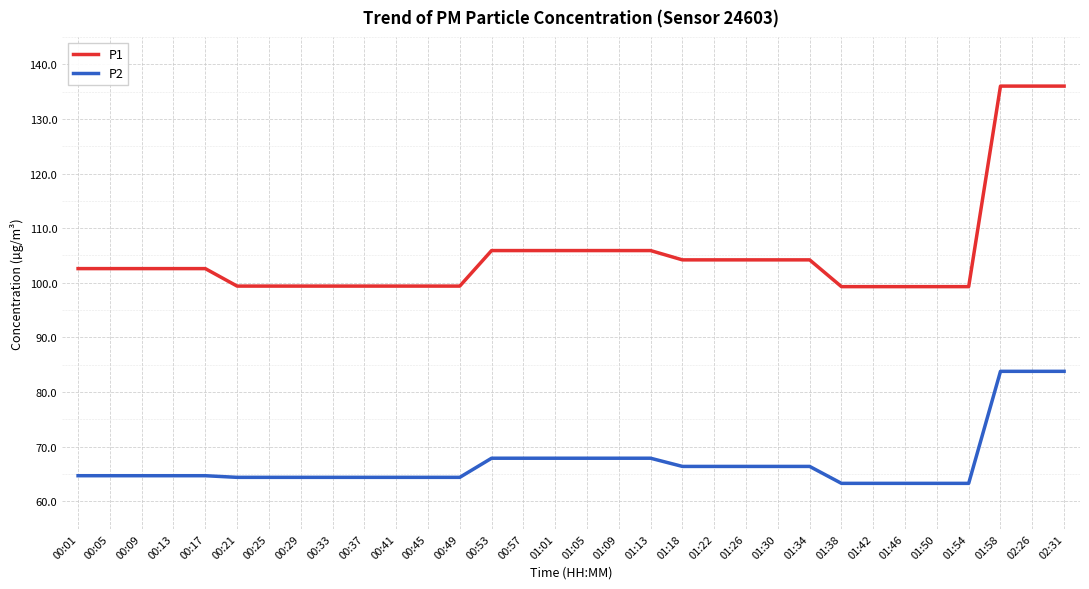

What is the approximate value of P2 at 01:09?

67.9